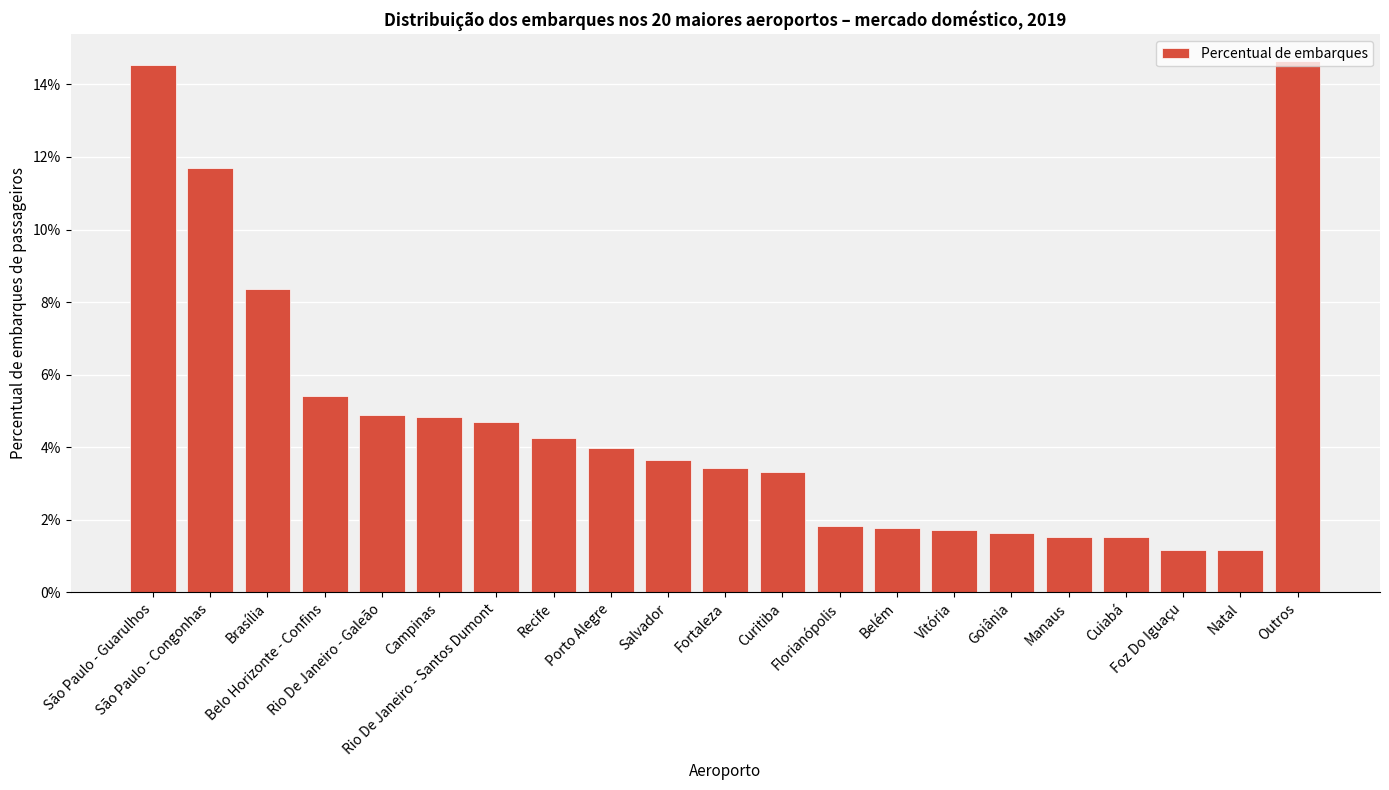

Does the chart contain any negative values?

No